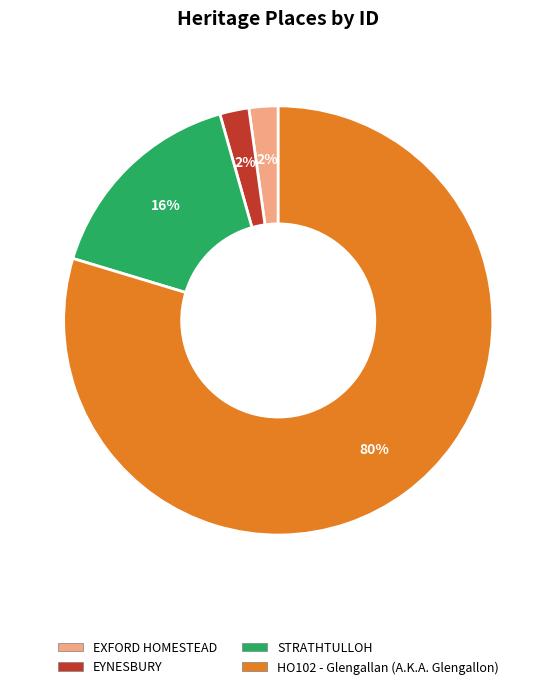

Which has a higher value, EXFORD HOMESTEAD or STRATHTULLOH?

STRATHTULLOH